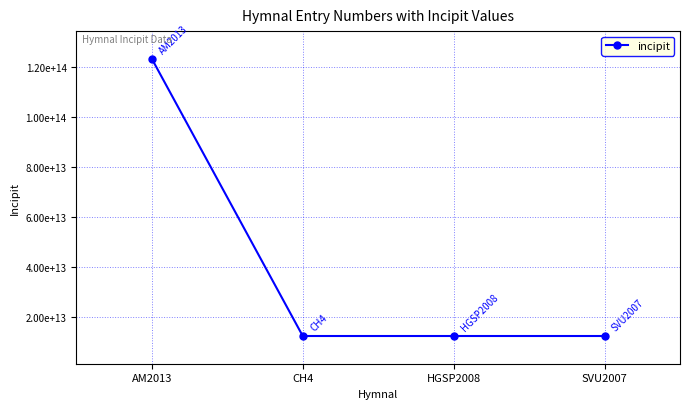

What is the minimum value shown in the chart?

12343212712343